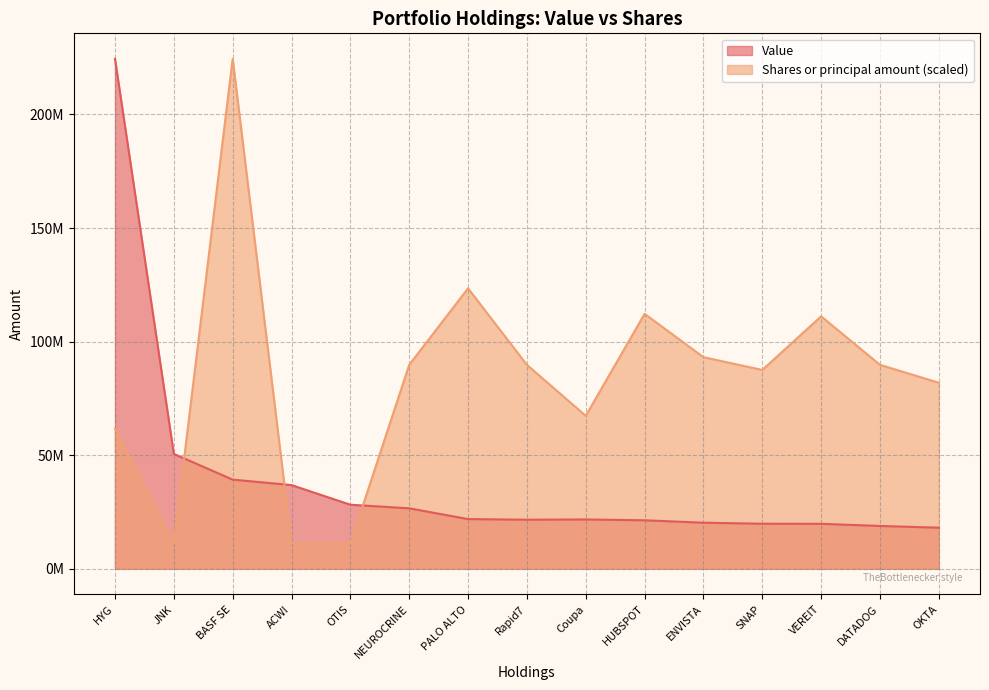

What is the approximate value of Value at Rapid7?

21615000.0